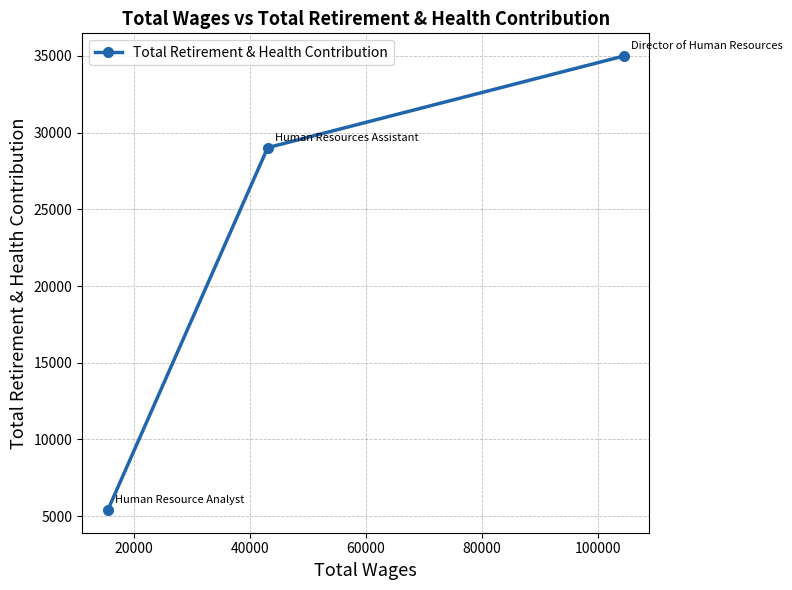

What is the value of the 1st point from the left?

5402